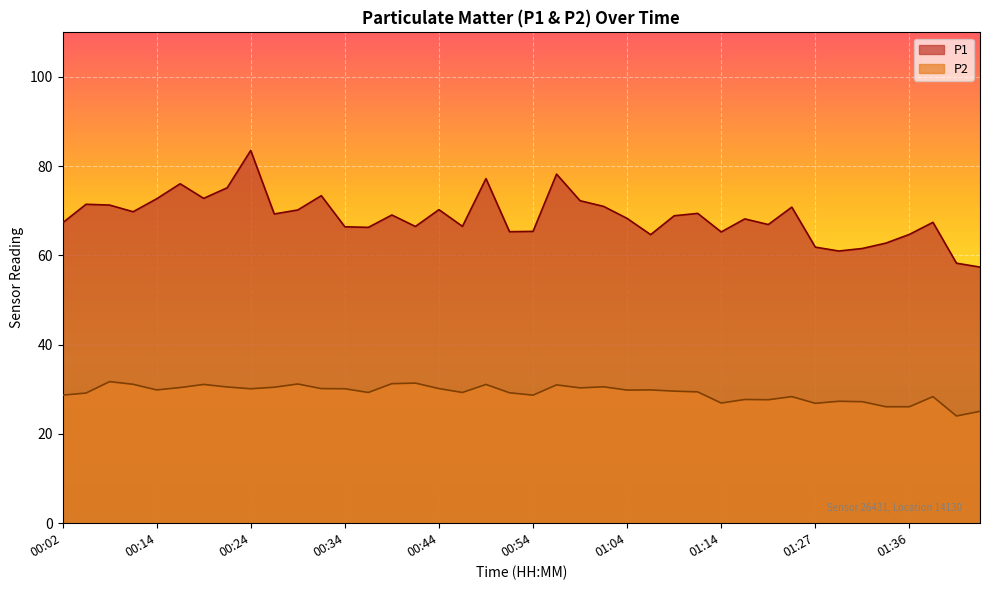

Reading right to left, transcribe all the data shown in this chart.

P1: 01:44=57.4	01:41=58.3	01:39=67.4	01:36=64.7	01:34=62.8	01:31=61.6	01:29=61.0	01:27=61.9	01:21=70.8	01:18=66.9	01:16=68.2	01:14=65.3	01:11=69.4	01:09=68.9	01:06=64.7	01:04=68.3	01:01=71.0	00:59=72.3	00:56=78.2	00:54=65.4	00:51=65.3	00:49=77.2	00:46=66.5	00:44=70.3	00:41=66.5	00:39=69.1	00:36=66.3	00:34=66.4	00:31=73.4	00:29=70.2	00:27=69.3	00:24=83.5	00:21=75.2	00:19=72.8	00:16=76.1	00:14=72.7	00:12=69.8	00:09=71.3	00:07=71.5	00:02=67.3
P2: 01:44=25.1	01:41=24.0	01:39=28.4	01:36=26.1	01:34=26.1	01:31=27.2	01:29=27.3	01:27=26.9	01:21=28.4	01:18=27.7	01:16=27.7	01:14=26.9	01:11=29.4	01:09=29.6	01:06=29.9	01:04=29.8	01:01=30.6	00:59=30.3	00:56=31.0	00:54=28.7	00:51=29.2	00:49=31.1	00:46=29.3	00:44=30.2	00:41=31.4	00:39=31.3	00:36=29.3	00:34=30.1	00:31=30.2	00:29=31.2	00:27=30.5	00:24=30.1	00:21=30.5	00:19=31.1	00:16=30.4	00:14=29.9	00:12=31.1	00:09=31.7	00:07=29.2	00:02=28.7